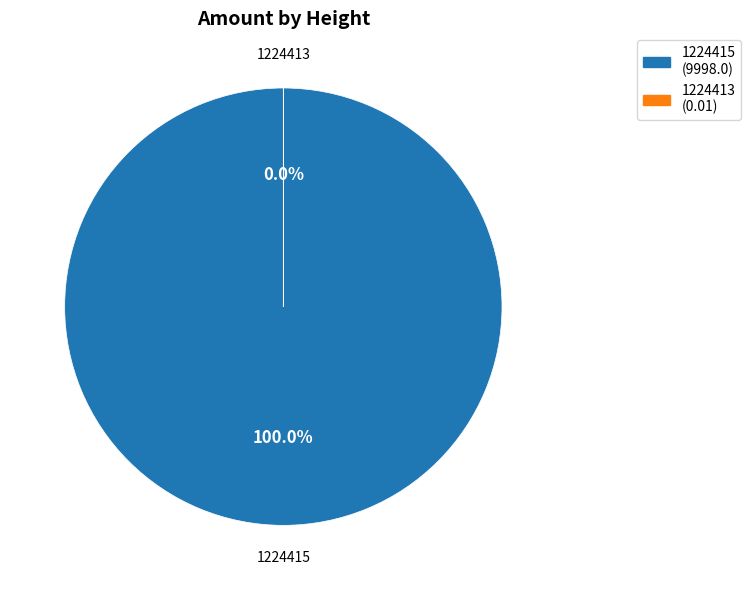

To the nearest percent, what is the difference between the 1224413 and 1224415 slice percentages?

100%